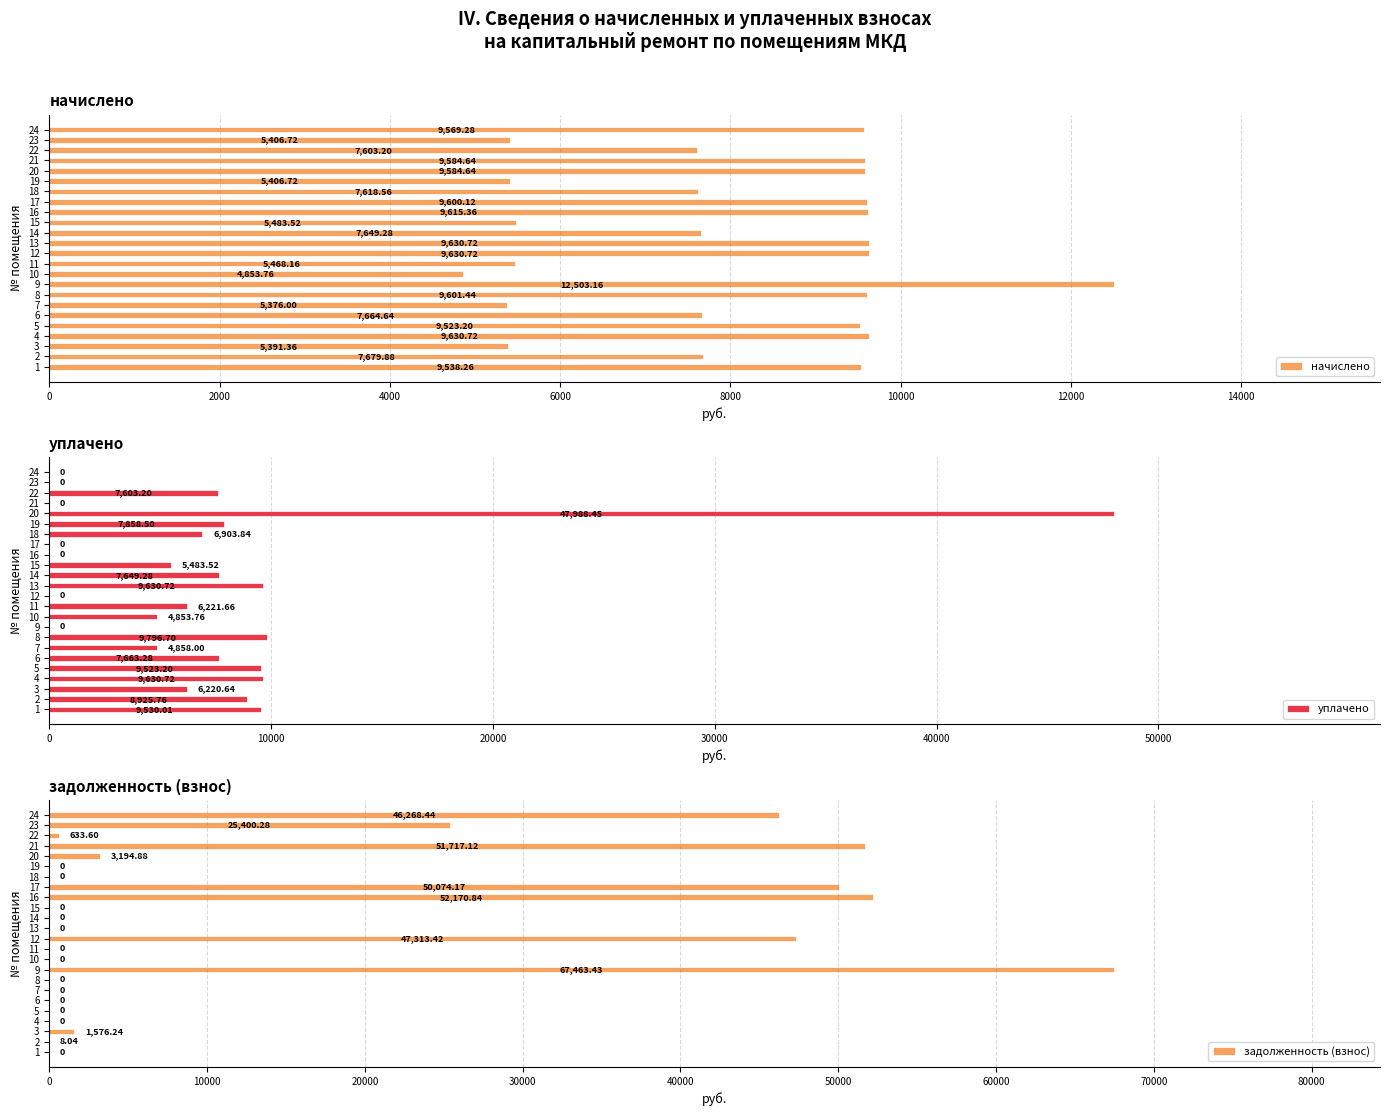

Which series has the largest total across all categories?

задолженность (взнос)